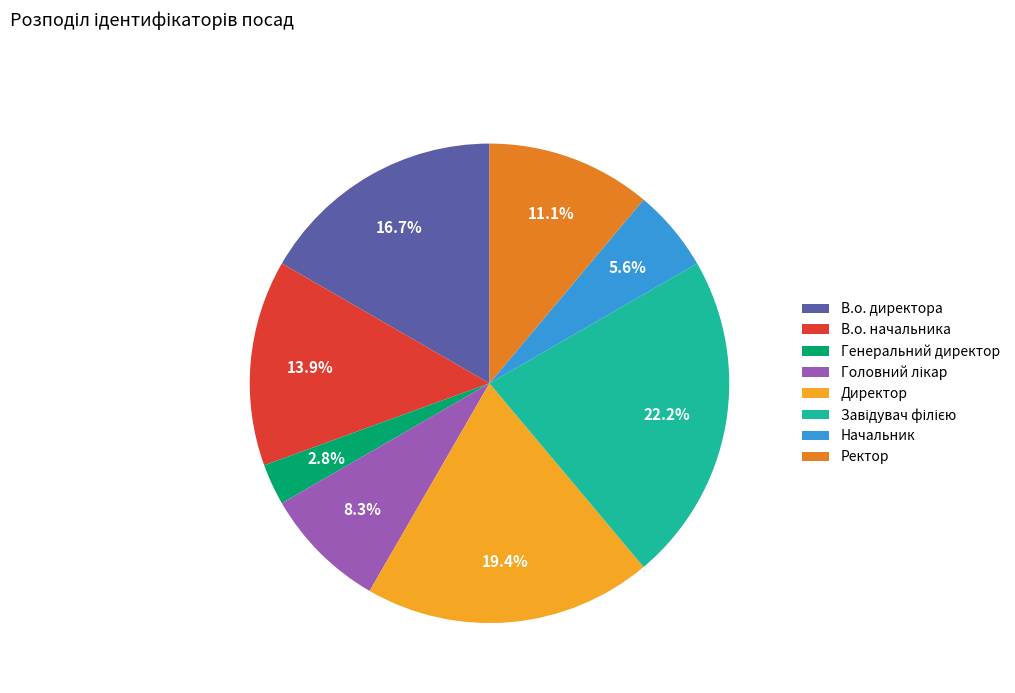

What is the smallest slice in the pie chart?

Генеральний директор